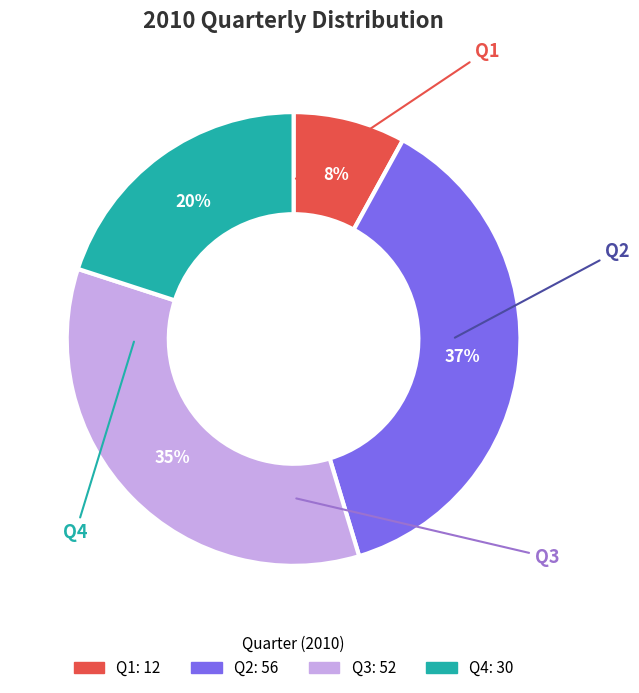

Which category has the smallest portion of the pie?

Q1